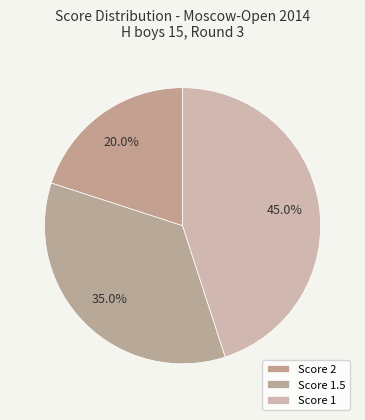

How many segments does this pie chart have?

3